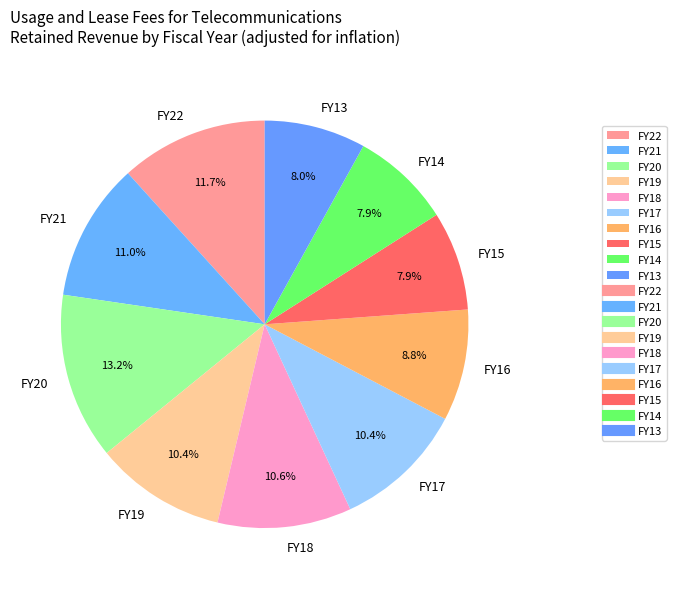

To the nearest percent, what portion does FY16 represent?

9%